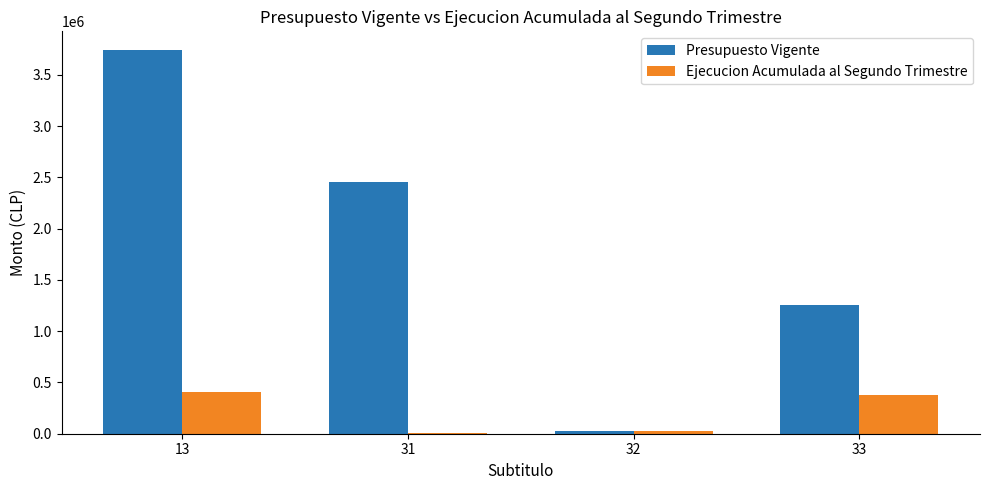

True or false: Presupuesto Vigente has a value of 3516105 at 31.

False